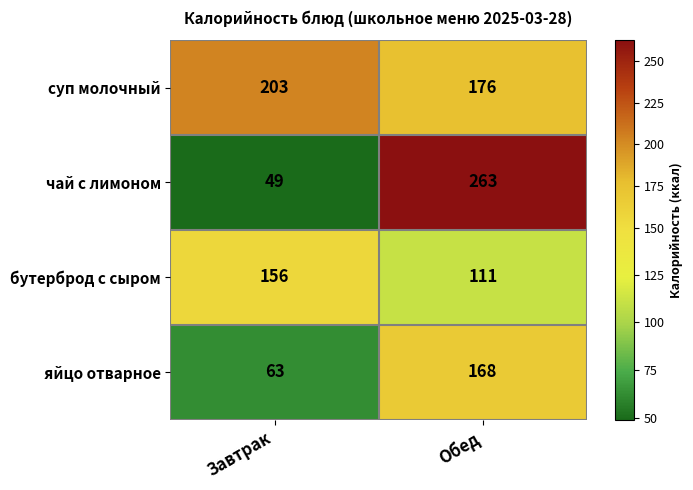

Which series has the largest total across all categories?

суп молочный